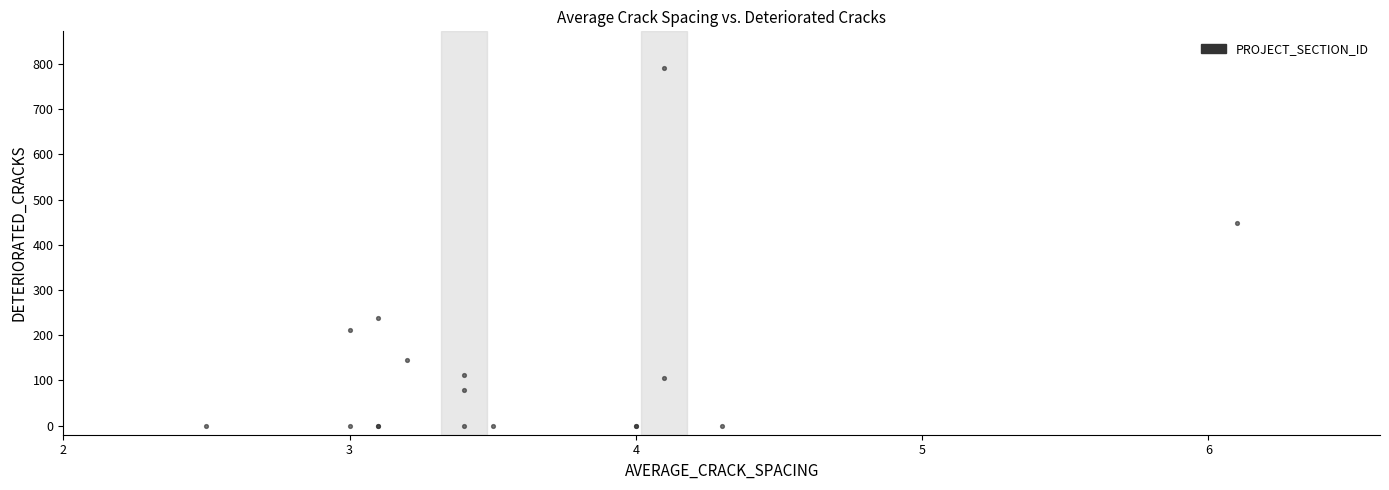

What Y value in the scatter plot is closest to 396?

449